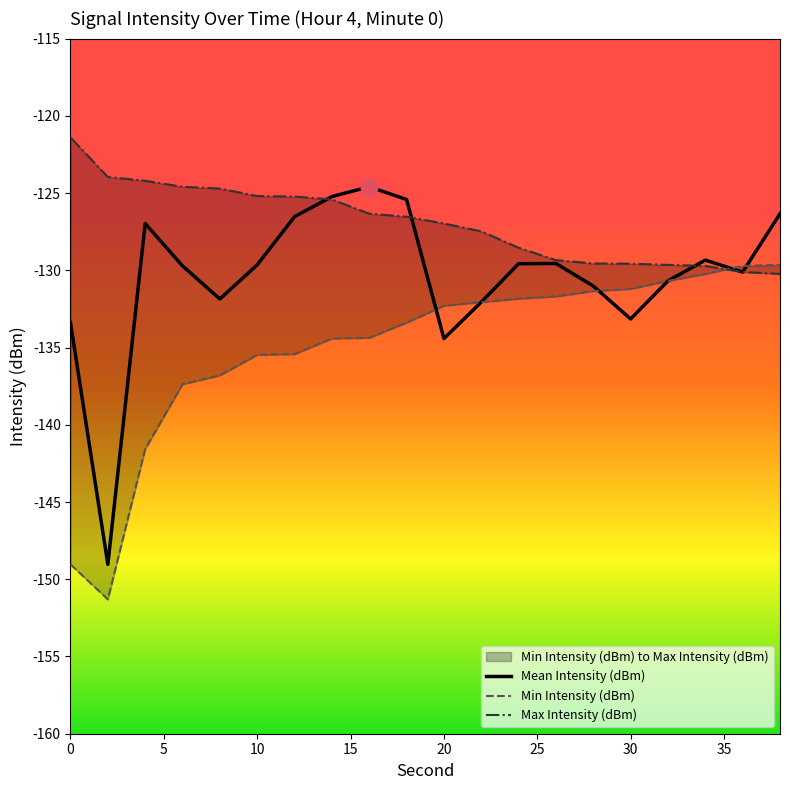

How many lines are shown in the chart?

3